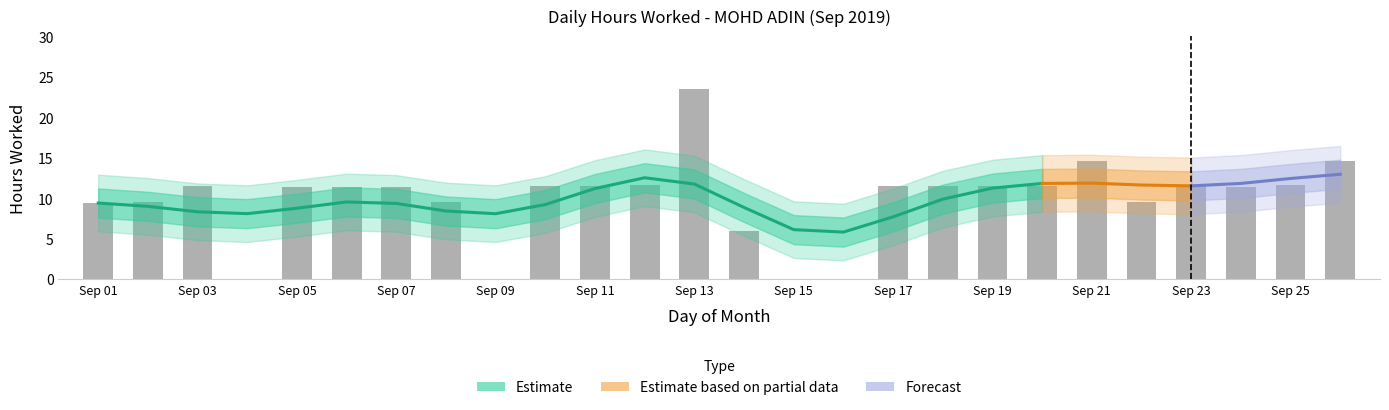

Where is the data nearest to the value 11?

Sep 07